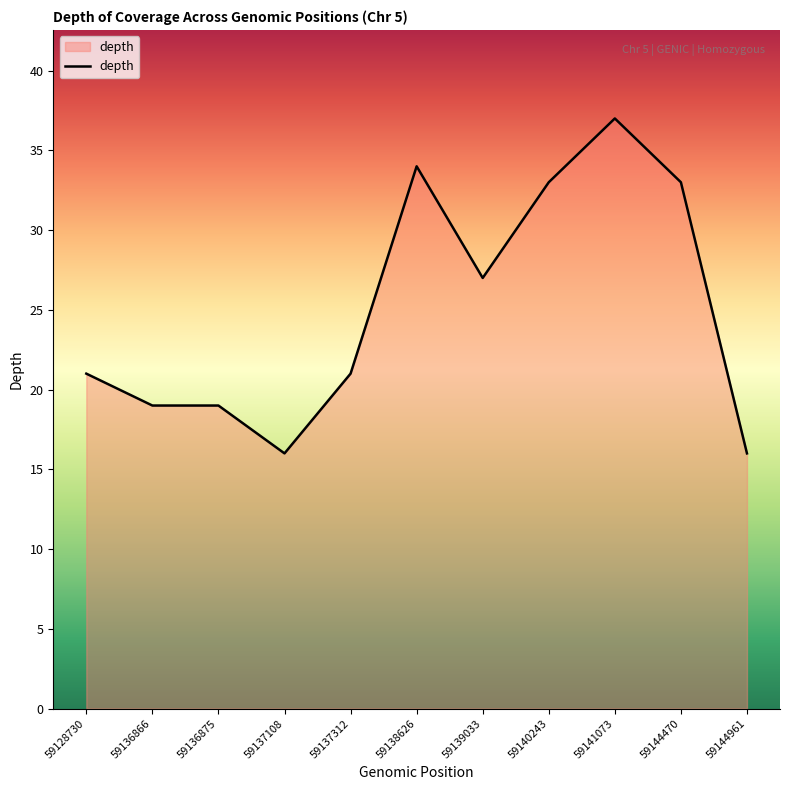

What is the ratio of the value at 59144470 to the value at 59140243?

1.0